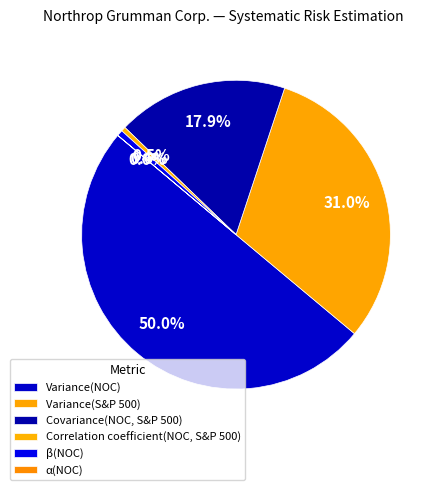

To the nearest percent, what is the average slice percentage?

17%